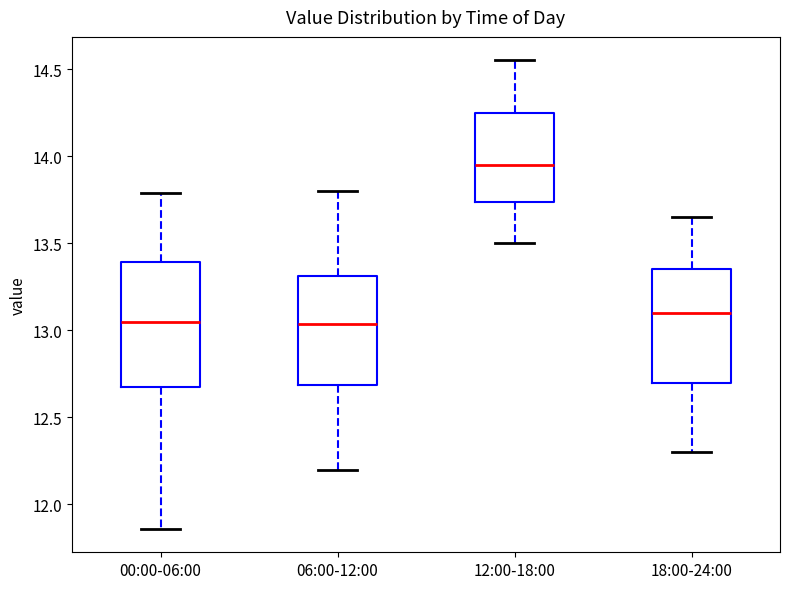

Which box is the tallest, from its lower edge to its upper edge?

00:00-06:00